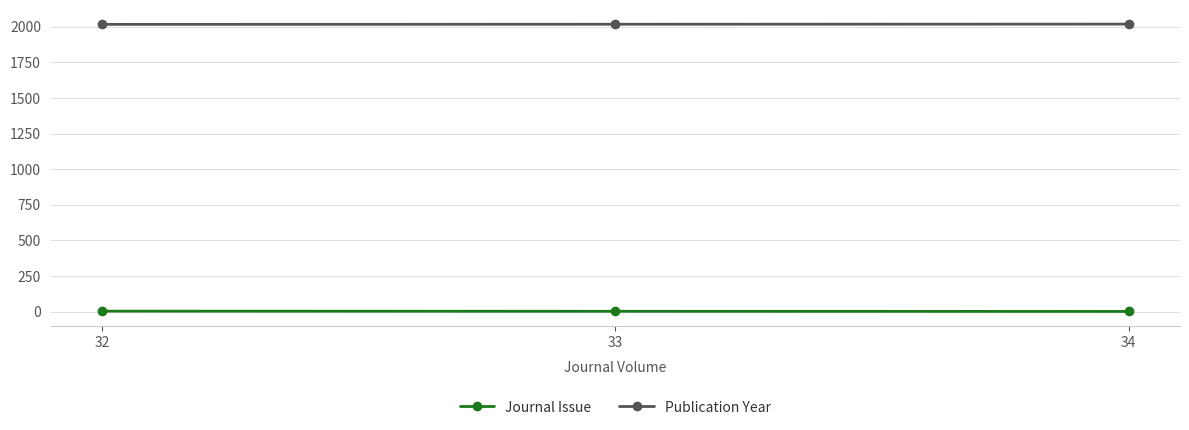

How many Publication Year values are between 2016 and 2018?

3